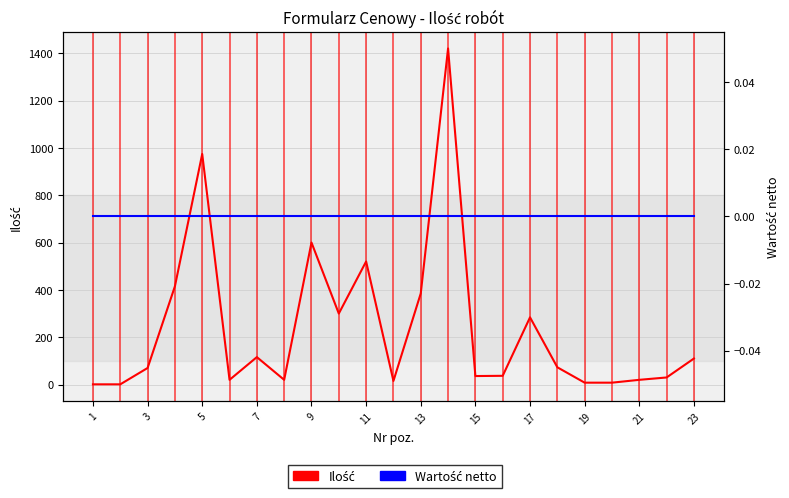

True or false: Wartość netto and Ilość intersect in this chart.

False